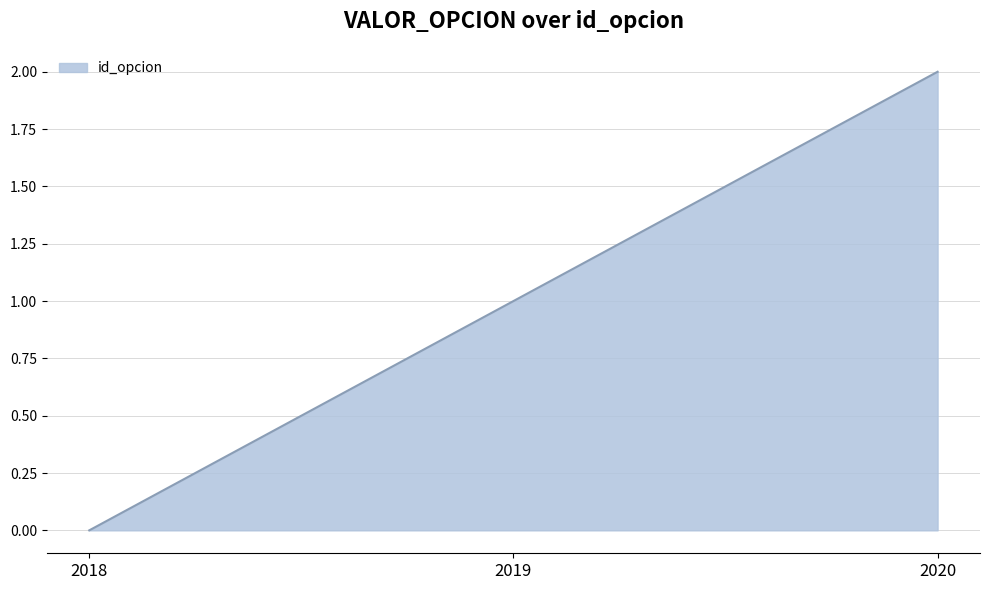

What is the maximum value shown in the chart?

2